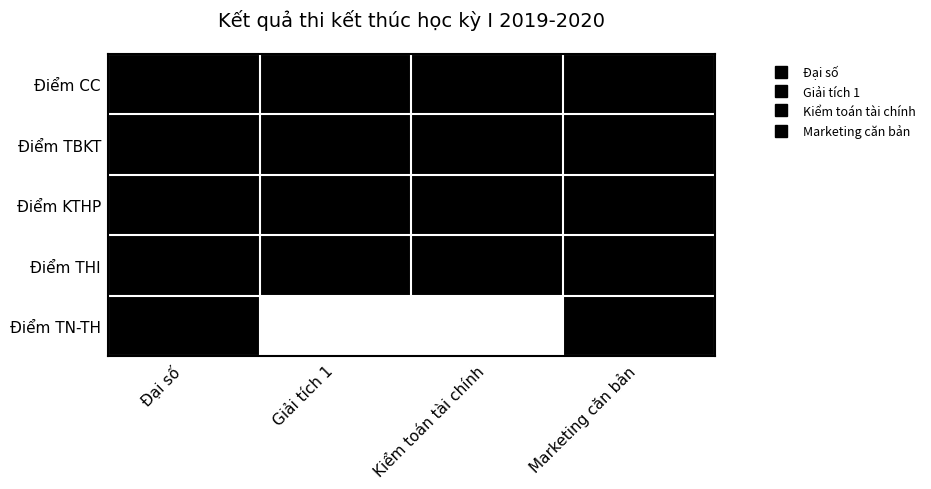

Which series has the largest range (max minus min)?

Điểm TN-TH